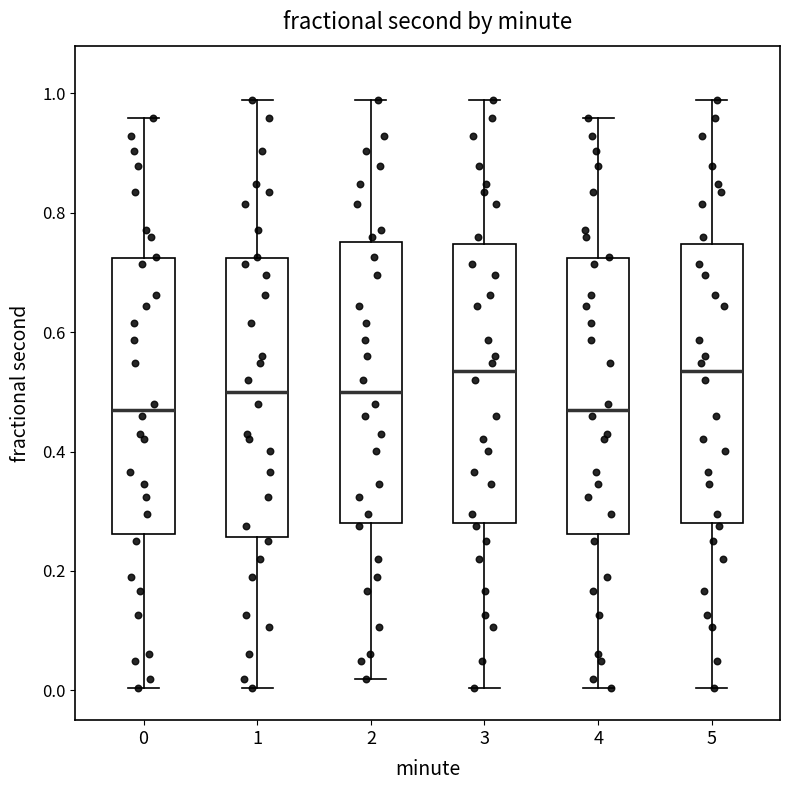

Reading left to right, transcribe this box plot: for each box, give where its median line is, the range the box spans, and where its two whiskers end, as read against the y-axis. The values are not printed on the chart, so give them approximately, as read against the axis.

0: median 0.46, box 0.26 to 0.72, whiskers 0.00 to 0.96
1: median 0.50, box 0.26 to 0.72, whiskers 0.00 to 0.98
2: median 0.50, box 0.28 to 0.76, whiskers 0.02 to 0.98
3: median 0.54, box 0.28 to 0.74, whiskers 0.00 to 0.98
4: median 0.46, box 0.26 to 0.72, whiskers 0.00 to 0.96
5: median 0.54, box 0.28 to 0.74, whiskers 0.00 to 0.98